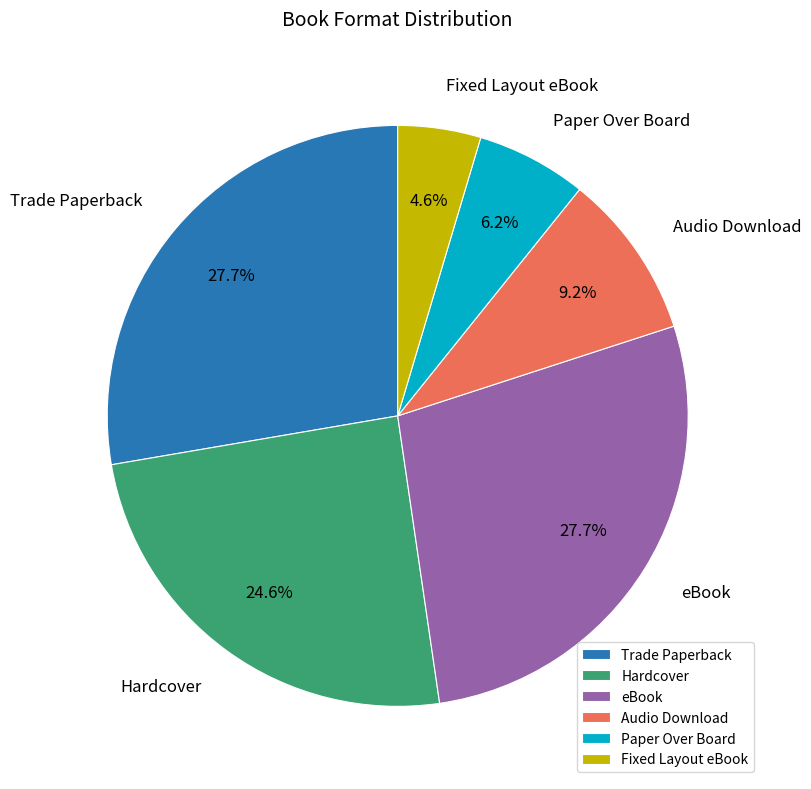

Is the sum of eBook and Fixed Layout eBook greater than half?

No